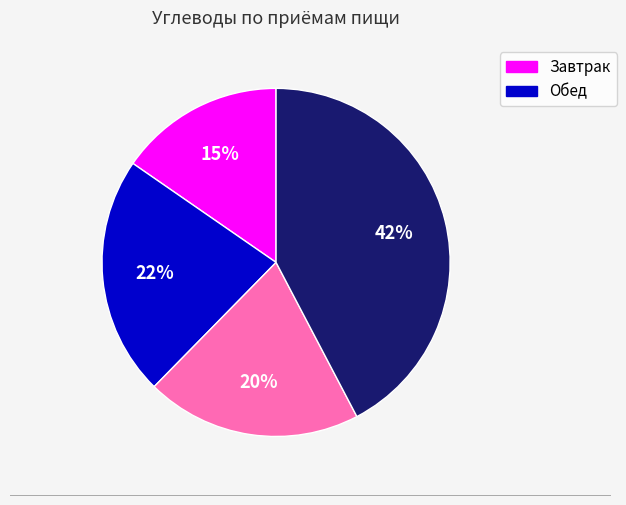

Does any single category account for the majority?

No